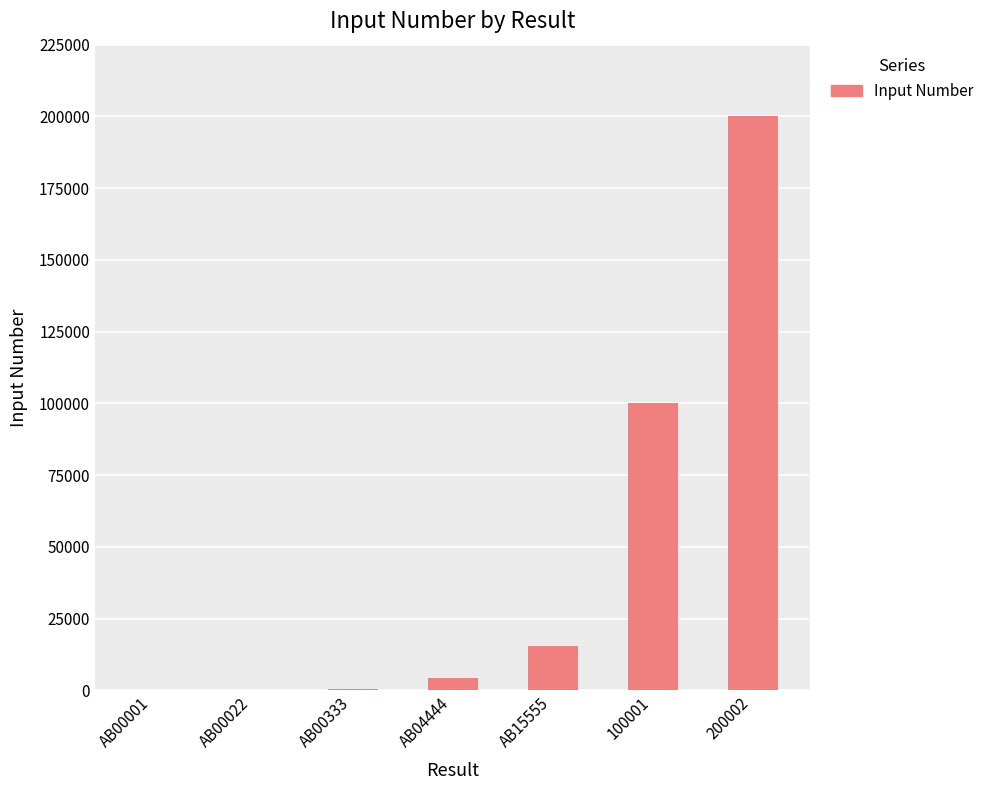

What is the sum of all values?

320358